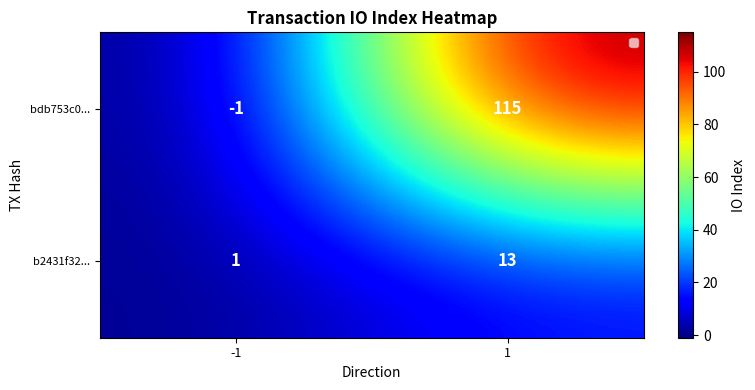

At -1, list the series in order from smallest to largest.

bdb753c0..., b2431f32...